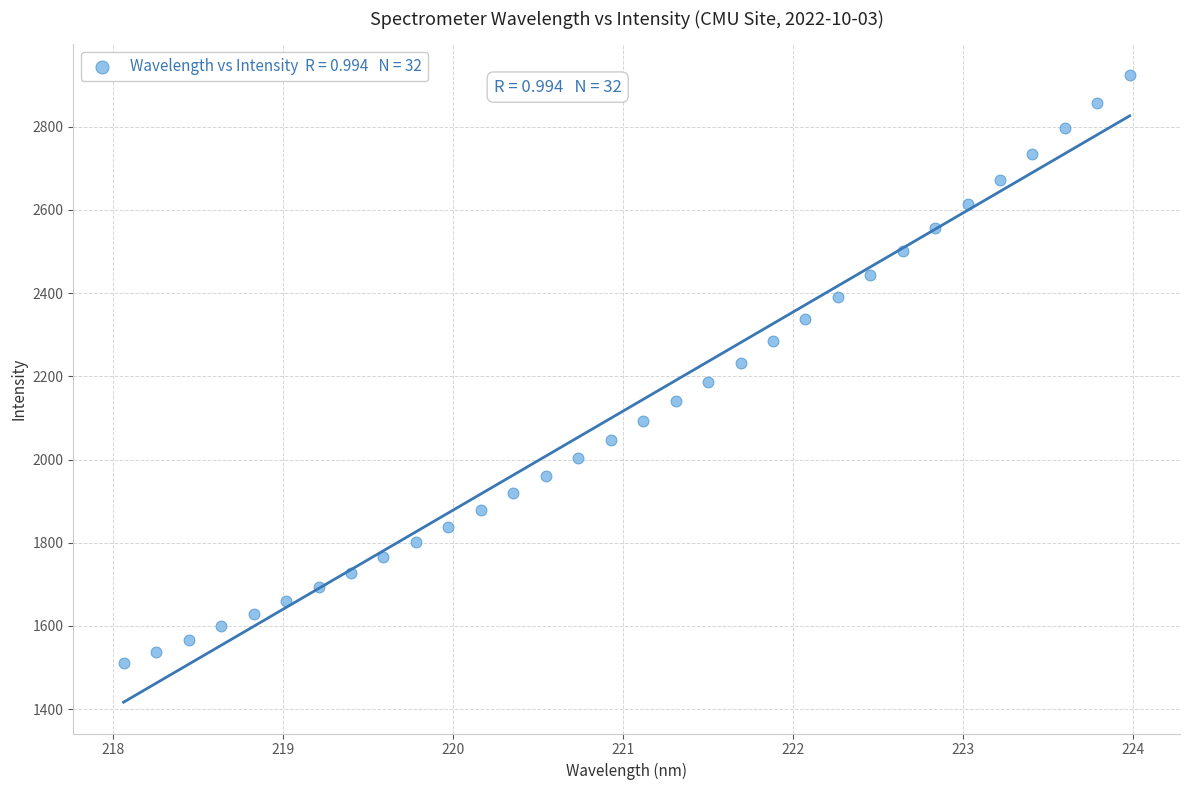

What is the range of Y values (max minus min)?

1413.0